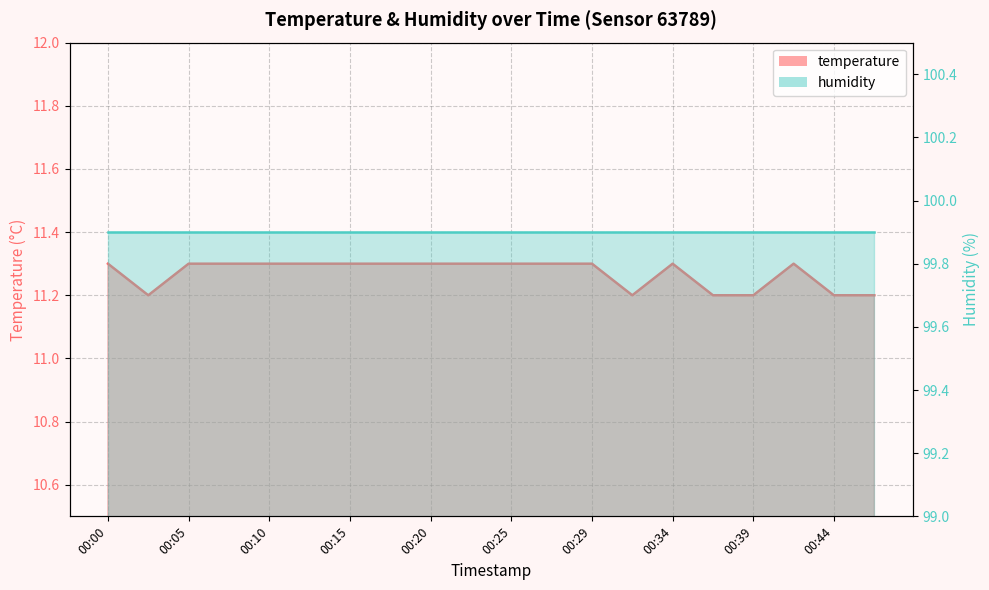

What is the approximate value at 00:39?

11.2